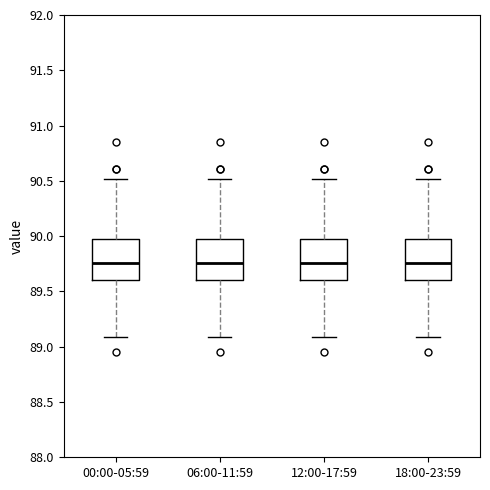

Reading left to right, read every box against the y-axis: the position of its median line, the range the box covers, and the ends of its whiskers. The values are not printed on the chart, so give them approximately, as read against the axis.

00:00-05:59: median 89.75, box 89.60 to 90.00, whiskers 89.10 to 90.50
06:00-11:59: median 89.75, box 89.60 to 90.00, whiskers 89.10 to 90.50
12:00-17:59: median 89.75, box 89.60 to 90.00, whiskers 89.10 to 90.50
18:00-23:59: median 89.75, box 89.60 to 90.00, whiskers 89.10 to 90.50